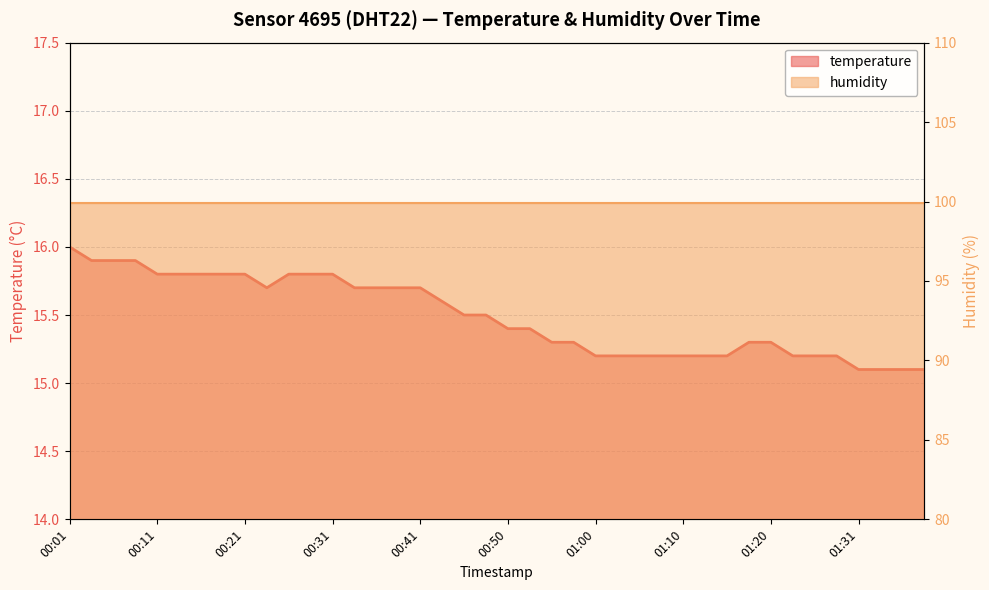

Reading left to right, transcribe all the data shown in this chart.

16.0	15.9	15.9	15.9	15.8	15.8	15.8	15.8	15.8	15.7	15.8	15.8	15.8	15.7	15.7	15.7	15.7	15.6	15.5	15.5	15.4	15.4	15.3	15.3	15.2	15.2	15.2	15.2	15.2	15.2	15.2	15.3	15.3	15.2	15.2	15.2	15.1	15.1	15.1	15.1